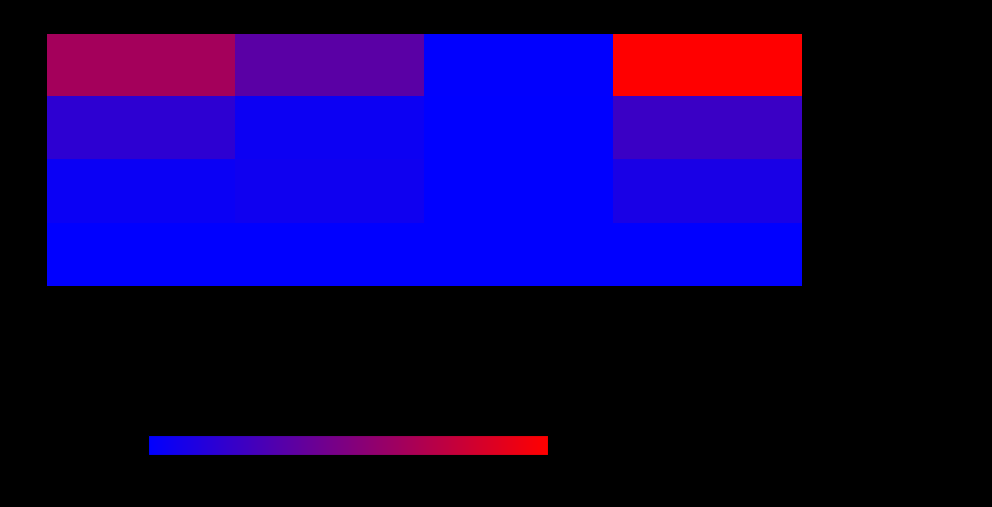

Reading right to left, transcribe all the data shown in this chart.

201 - North Castlewood: Total Votes Cast=969	All Others=5	Ernest Roger Kennedy (D)=343	Lou Ann Jessee Wallace (R)=621
202 - Dante: Total Votes Cast=221	All Others=1	Ernest Roger Kennedy (D)=49	Lou Ann Jessee Wallace (R)=171
Ab - Central Absentee Precinct: Total Votes Cast=97	All Others=0	Ernest Roger Kennedy (D)=57	Lou Ann Jessee Wallace (R)=40
Provisional: Total Votes Cast=1	All Others=0	Ernest Roger Kennedy (D)=0	Lou Ann Jessee Wallace (R)=1